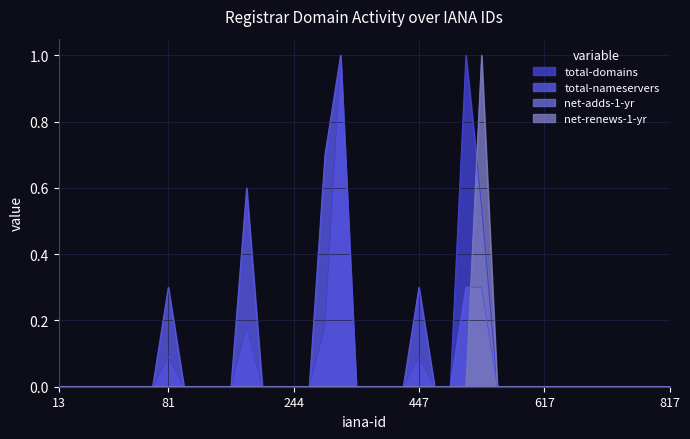

Does the chart have visible grid lines?

Yes